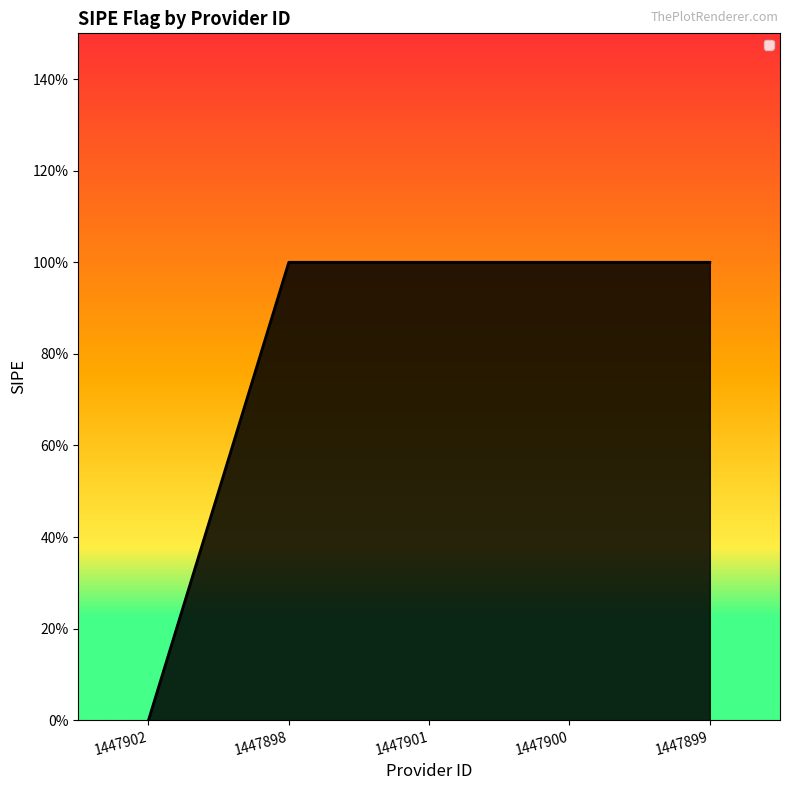

Is this an area chart (filled region under the line)?

Yes